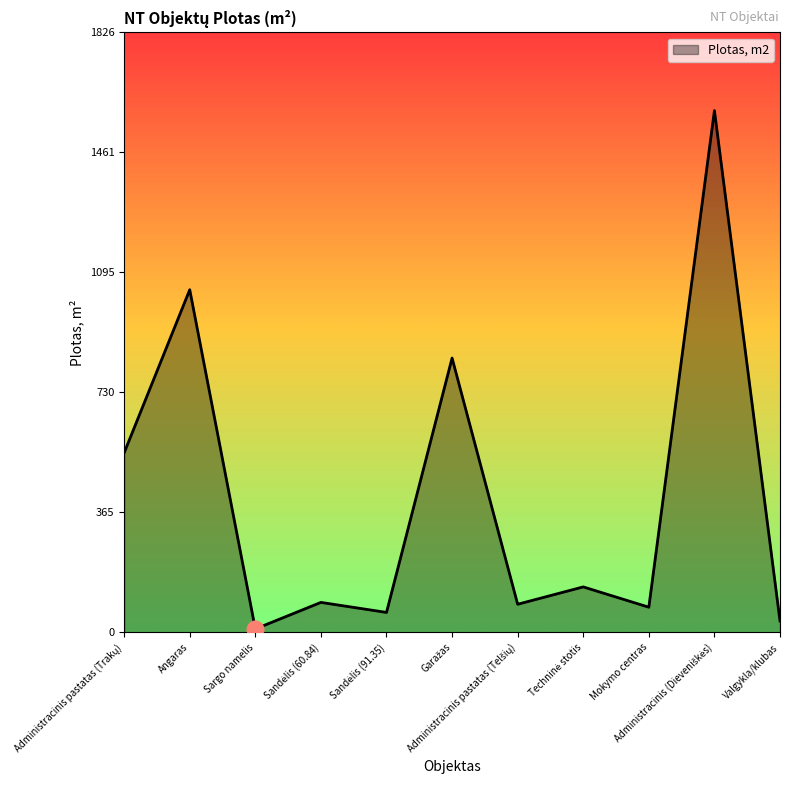

Where is the first local maximum?

Angaras